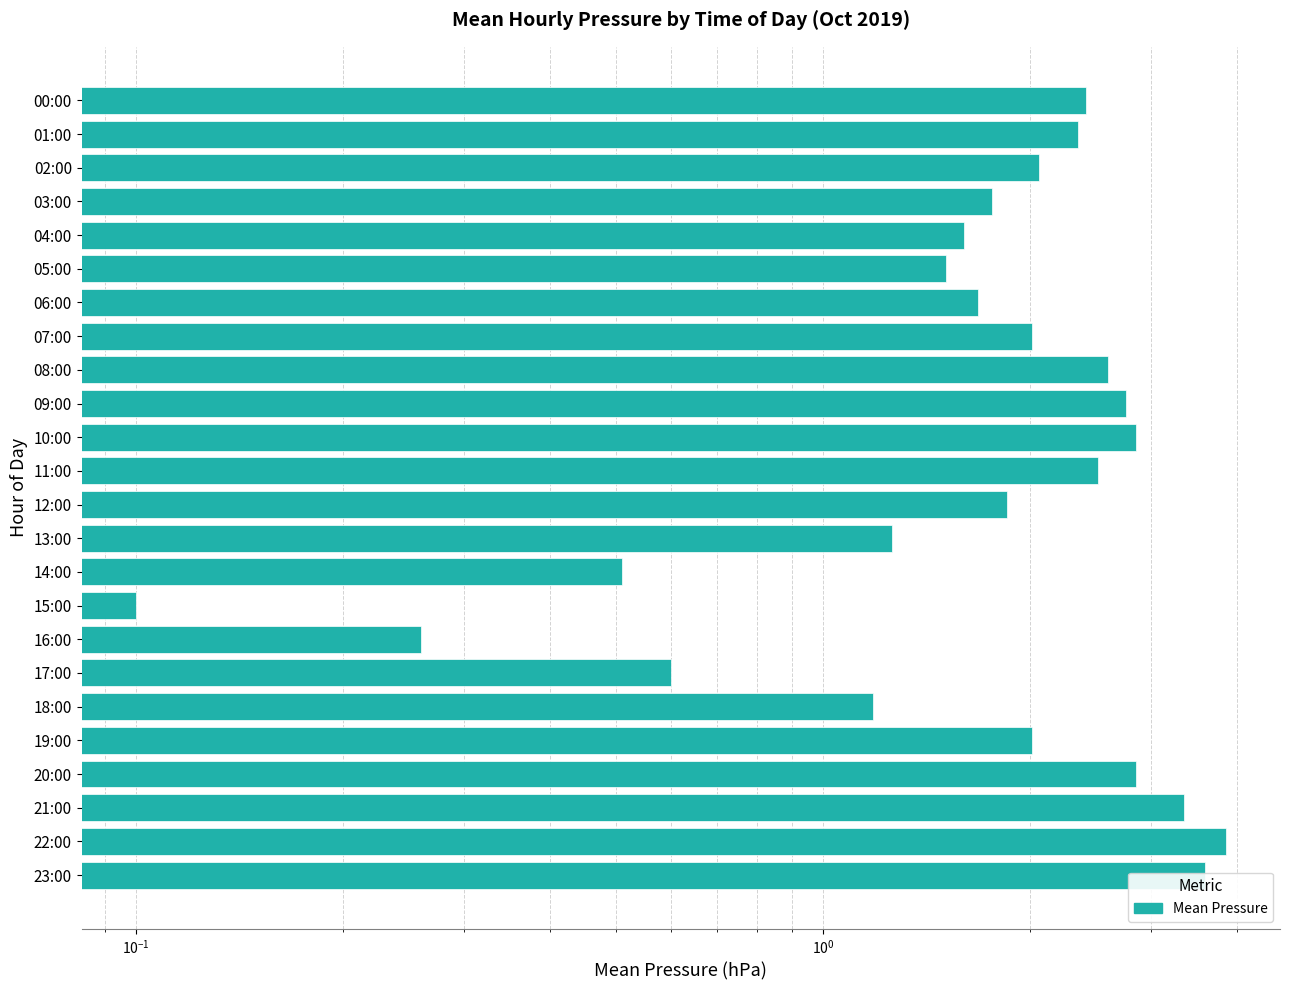

Which label corresponds to the smallest value in the chart?

15:00